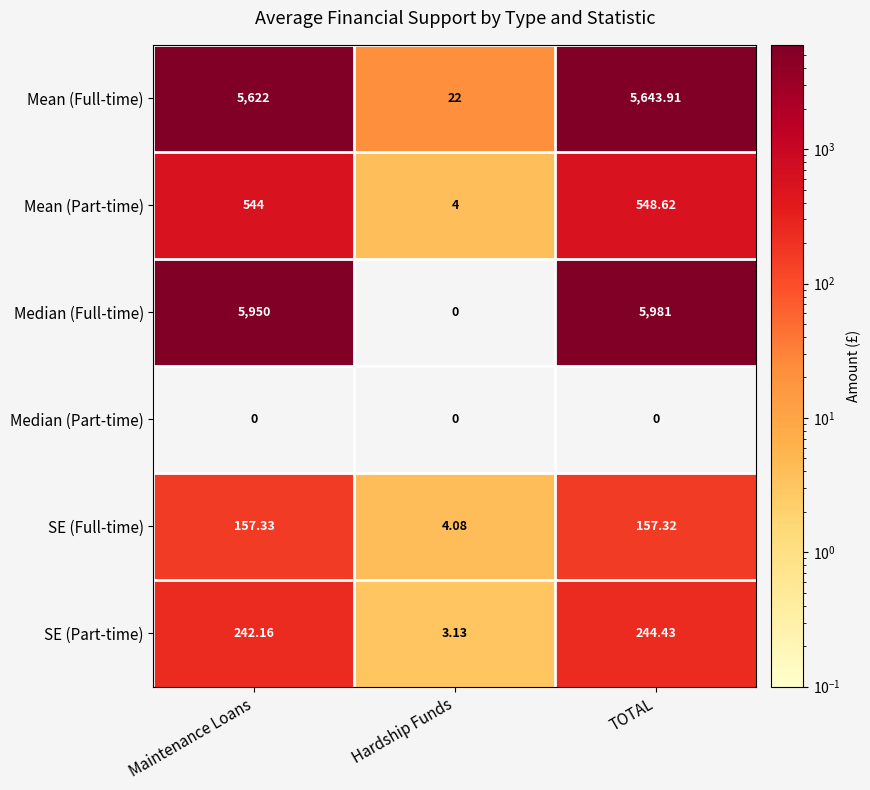

Which series has the widest spread of values?

Median (Full-time)